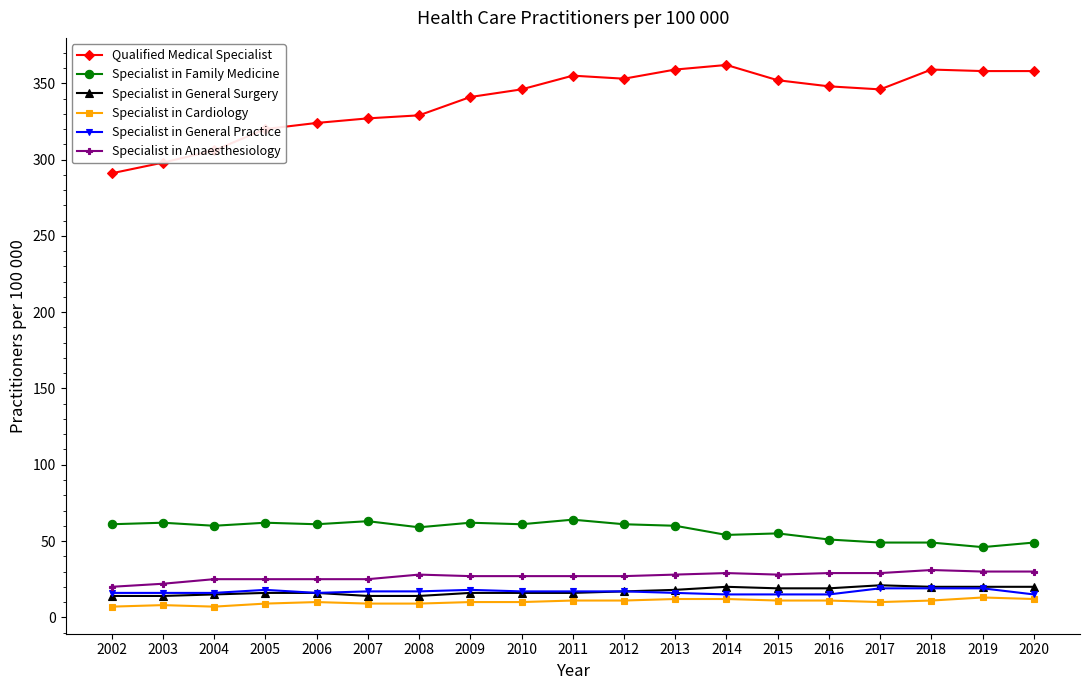

True or false: Qualified Medical Specialist has more than 1 points higher than both neighbors.

True